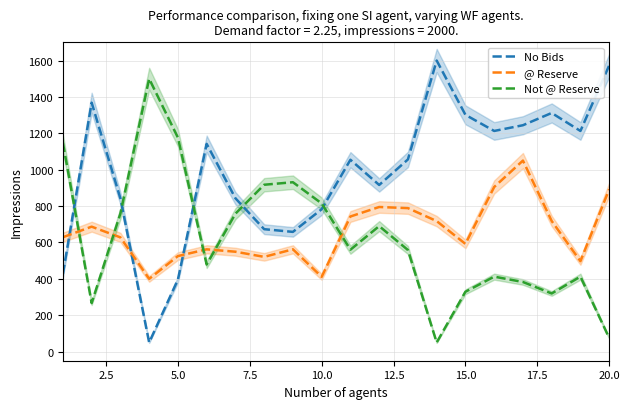

What is the value of the No Bids point at the 4th from the left?

50.0